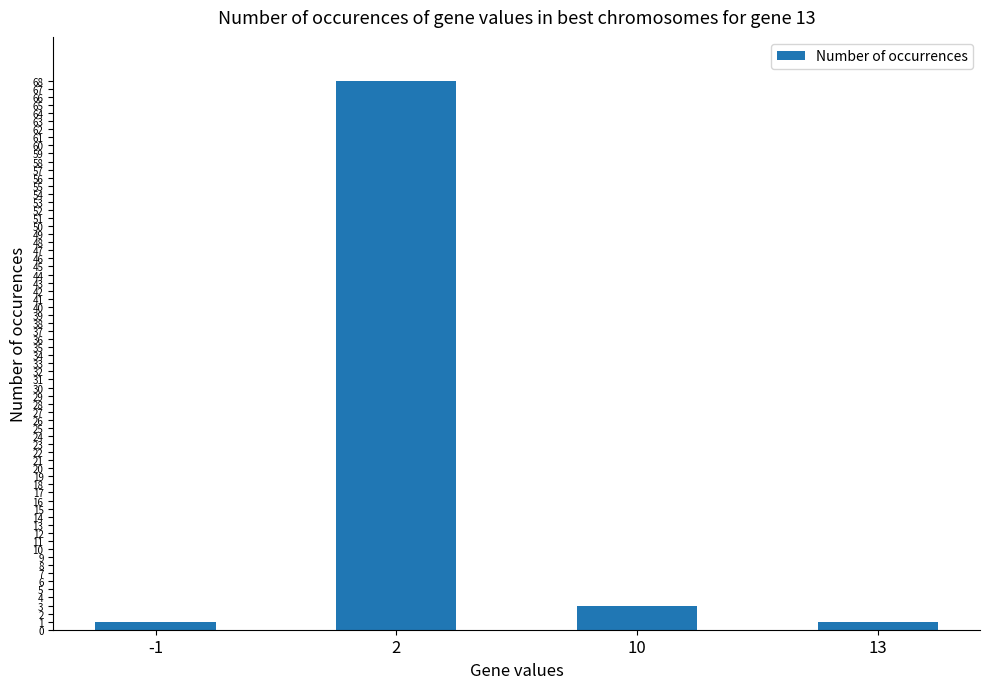

The chart shows a value of 68 at 2. True or false?

True